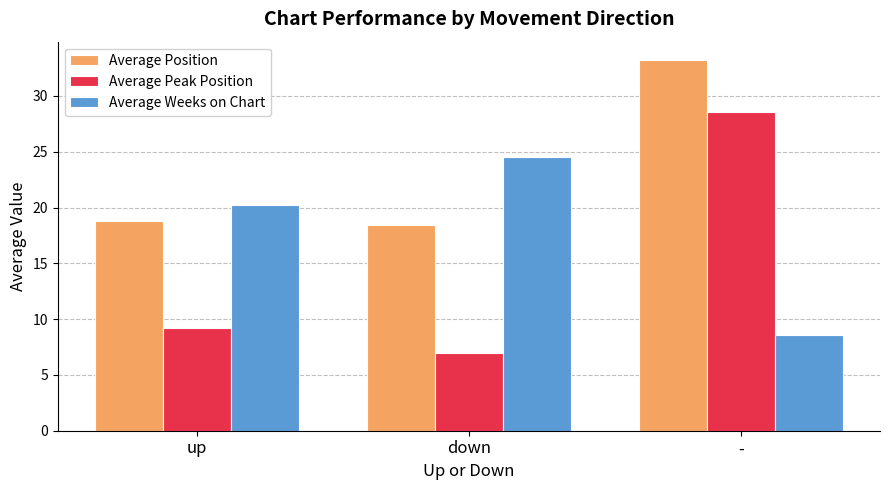

Reading left to right, list all the values displayed in this chart.

Average Position: up=18.8	down=18.5	-=33.2
Average Peak Position: up=9.2	down=6.9	-=28.6
Average Weeks on Chart: up=20.2	down=24.5	-=8.6